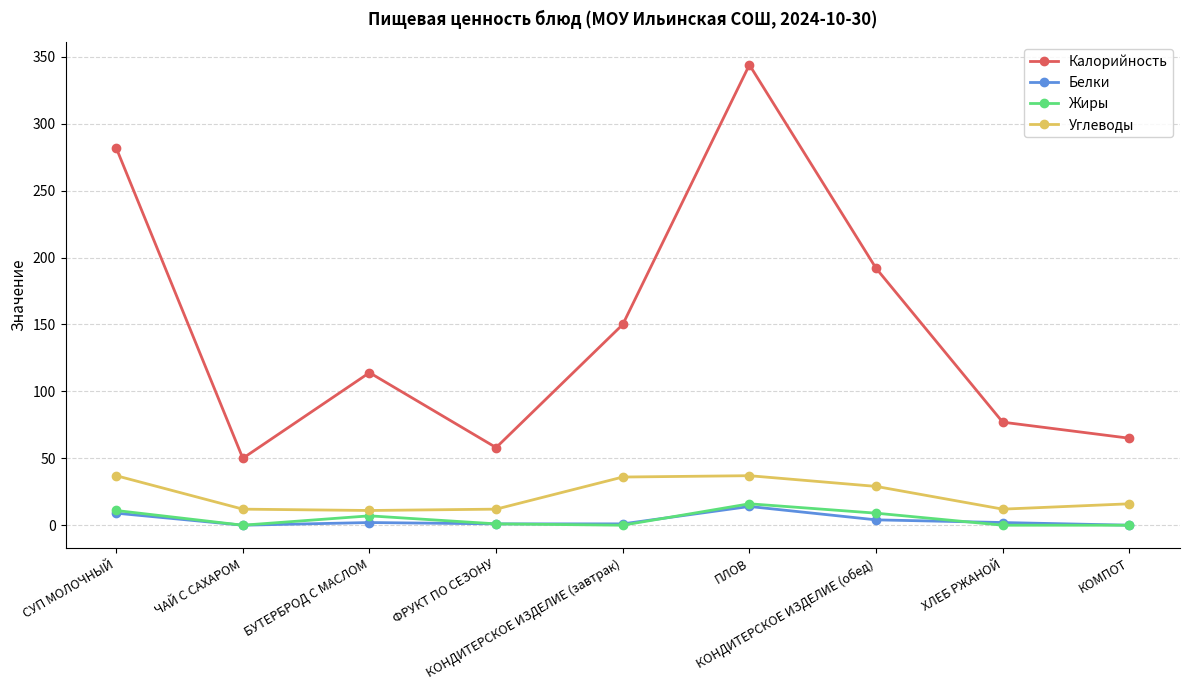

True or false: Калорийность and Углеводы intersect in this chart.

False